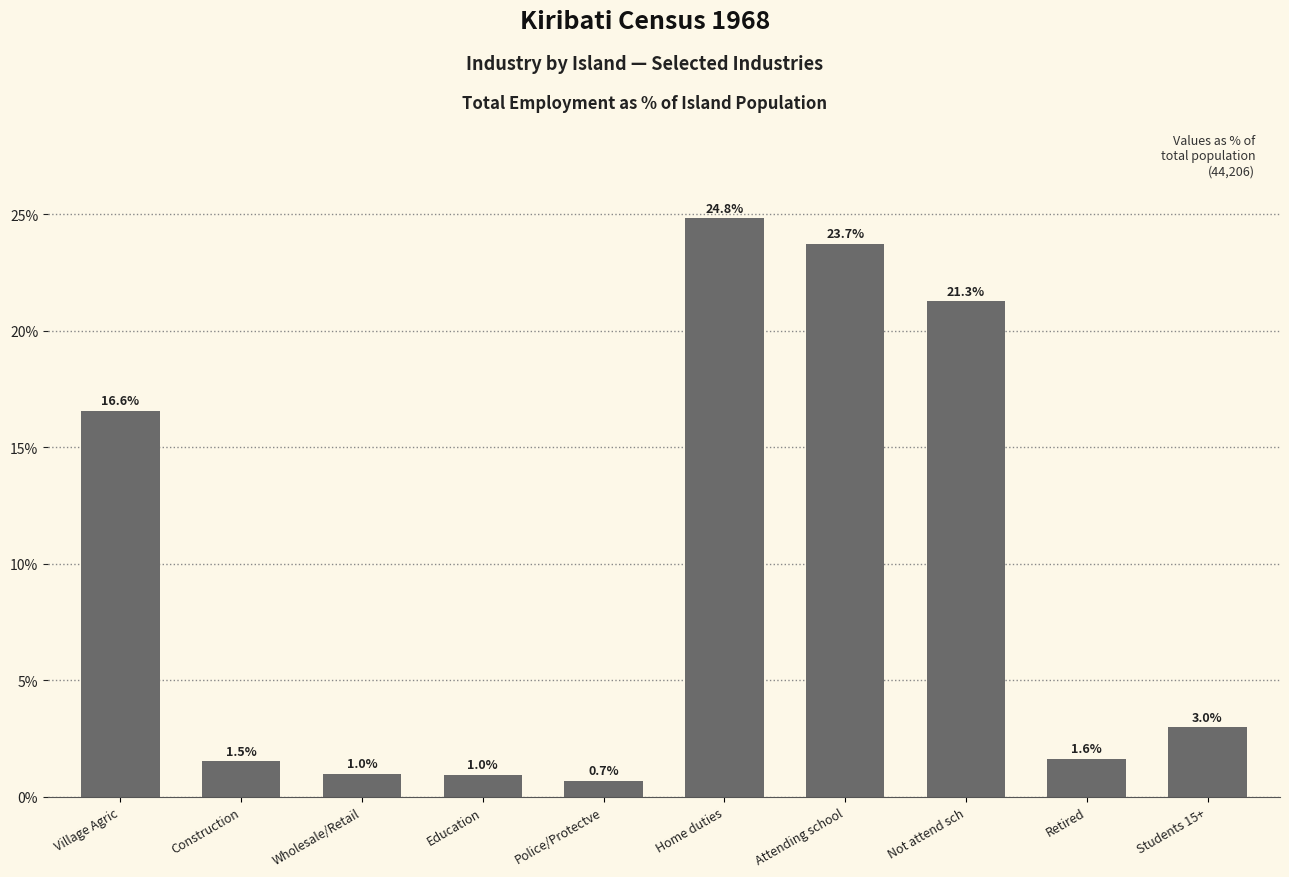

What position from the right is Students 15+?

1